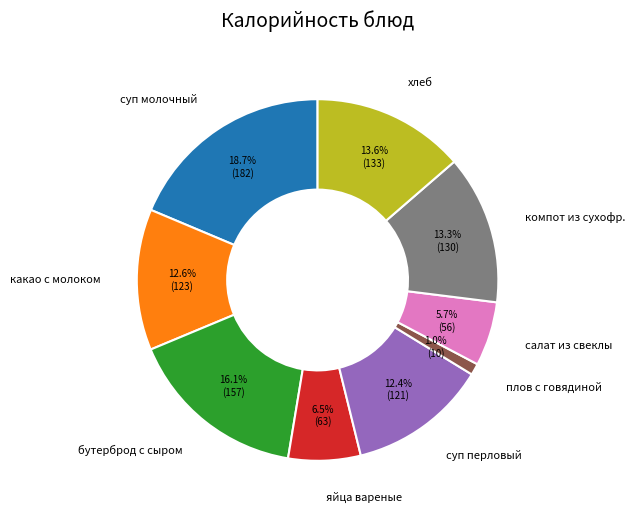

Approximately how many times larger is the value at компот из сухофр. compared to суп перловый?

1.1